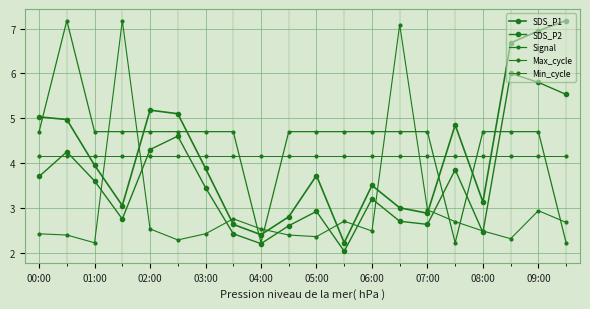

What is the average value of the Max_cycle series?

3.0